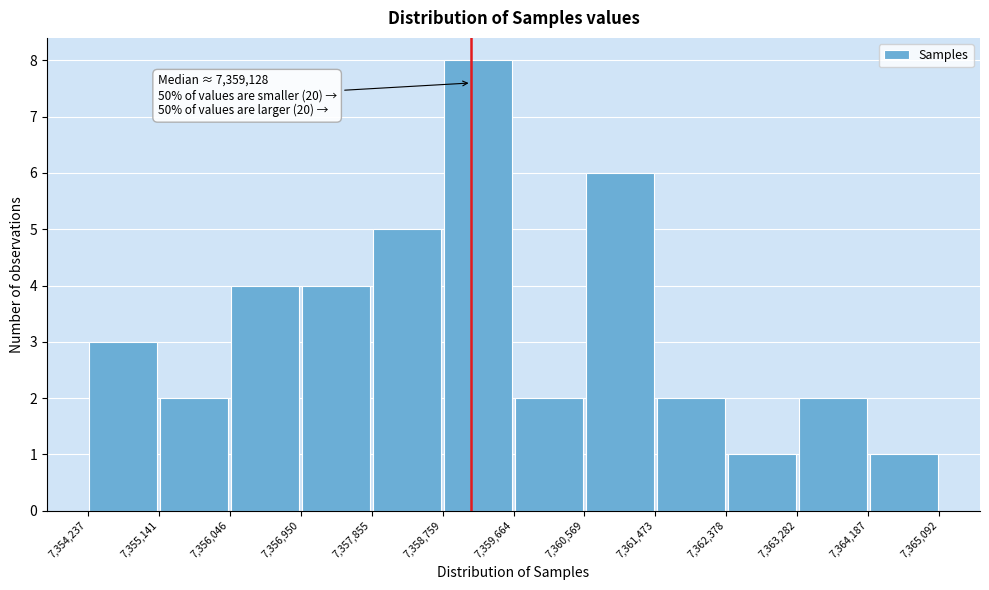

Over which range of the x-axis is the bar tallest?

7,358,759 to 7,359,664